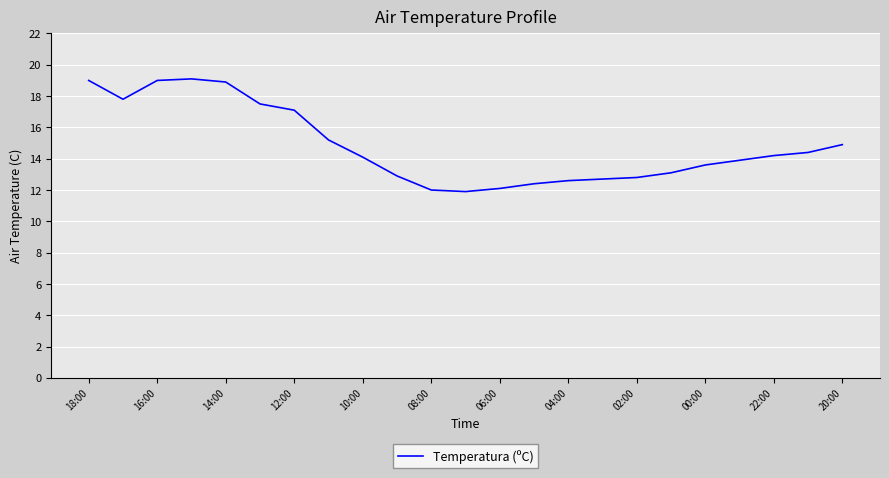

What is the difference between the maximum and minimum values?

7.2